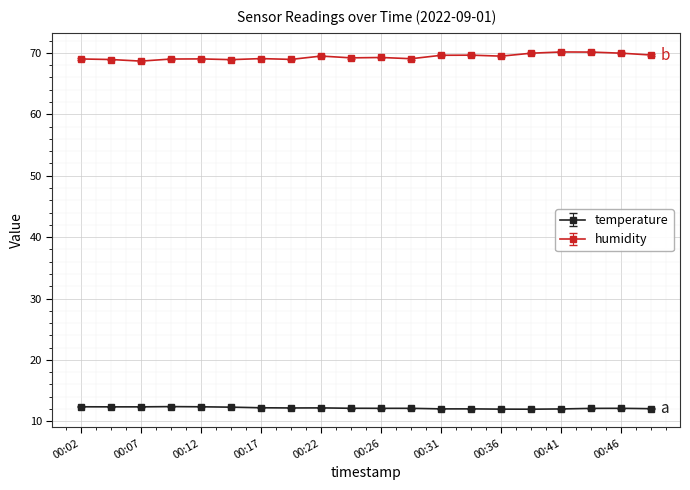

True or false: humidity and temperature cross at least once.

False